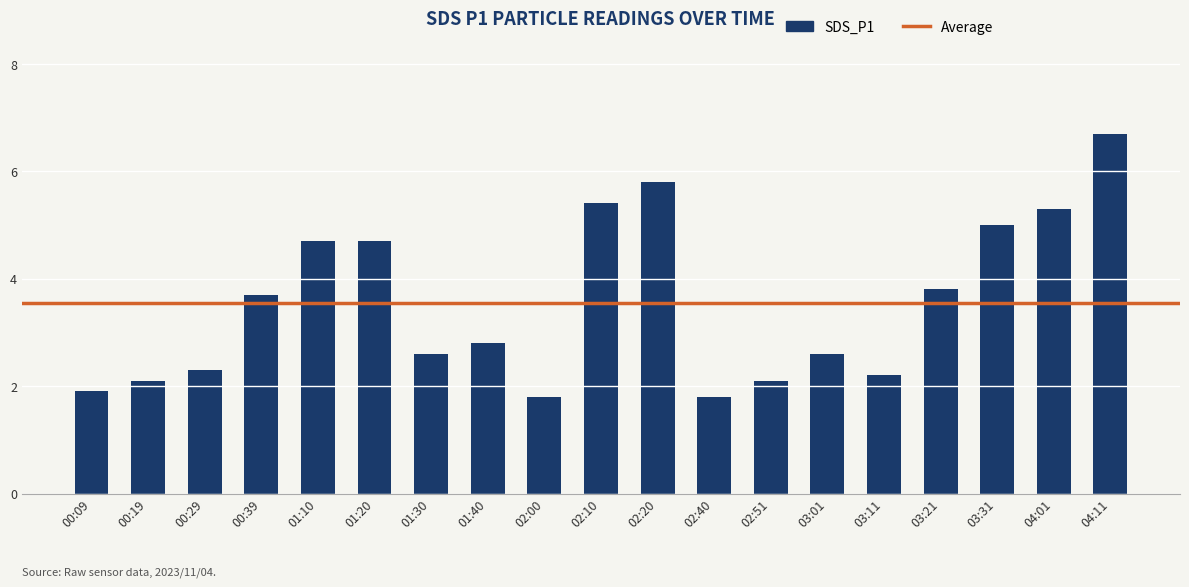

What is the maximum value shown in the chart?

6.7